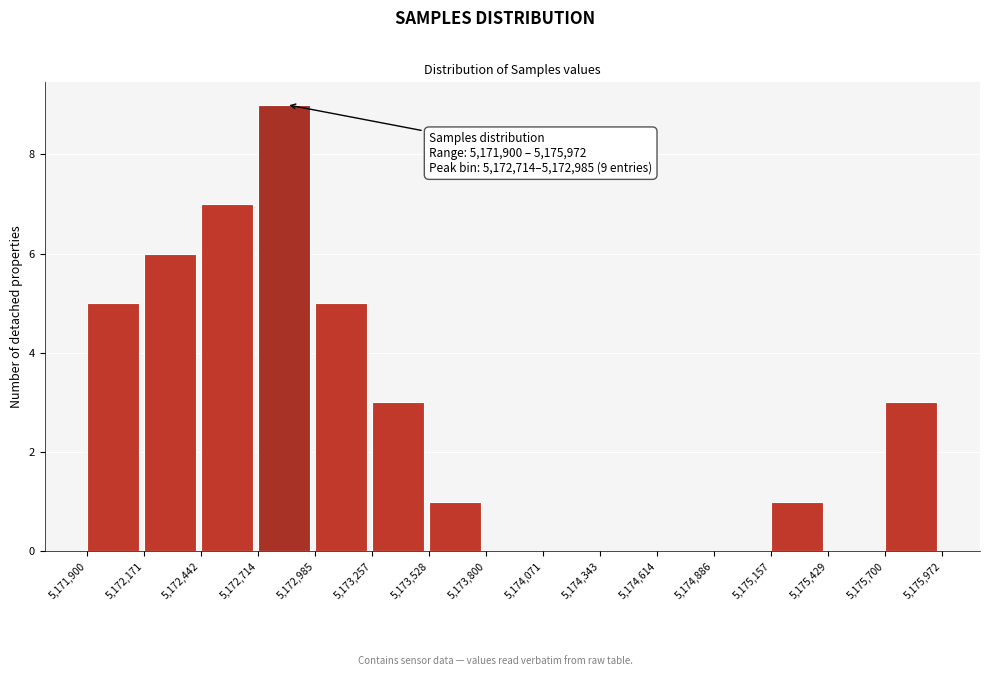

Over which range of the x-axis is the bar tallest?

5,172,714 to 5,172,985